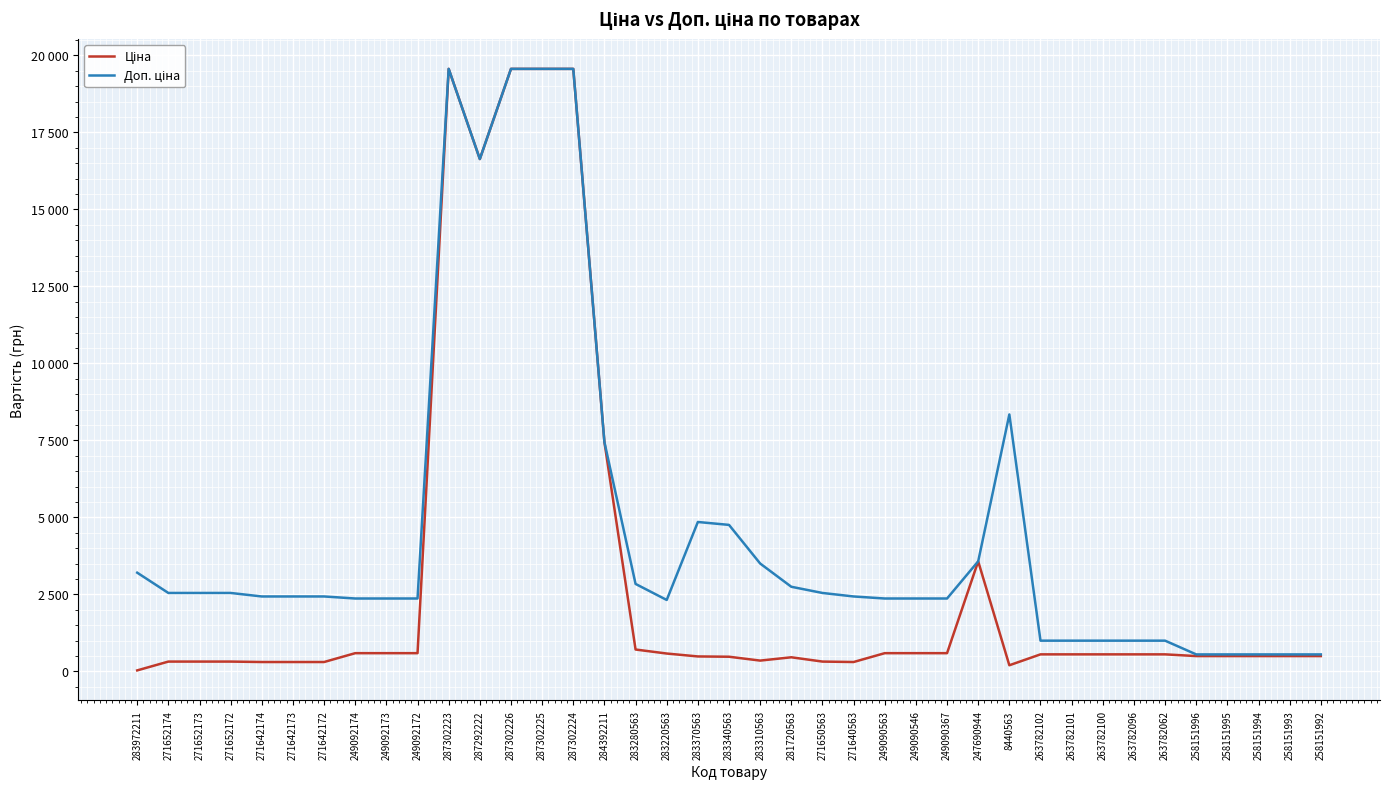

At which label does Доп. ціна reach its peak?

287302223